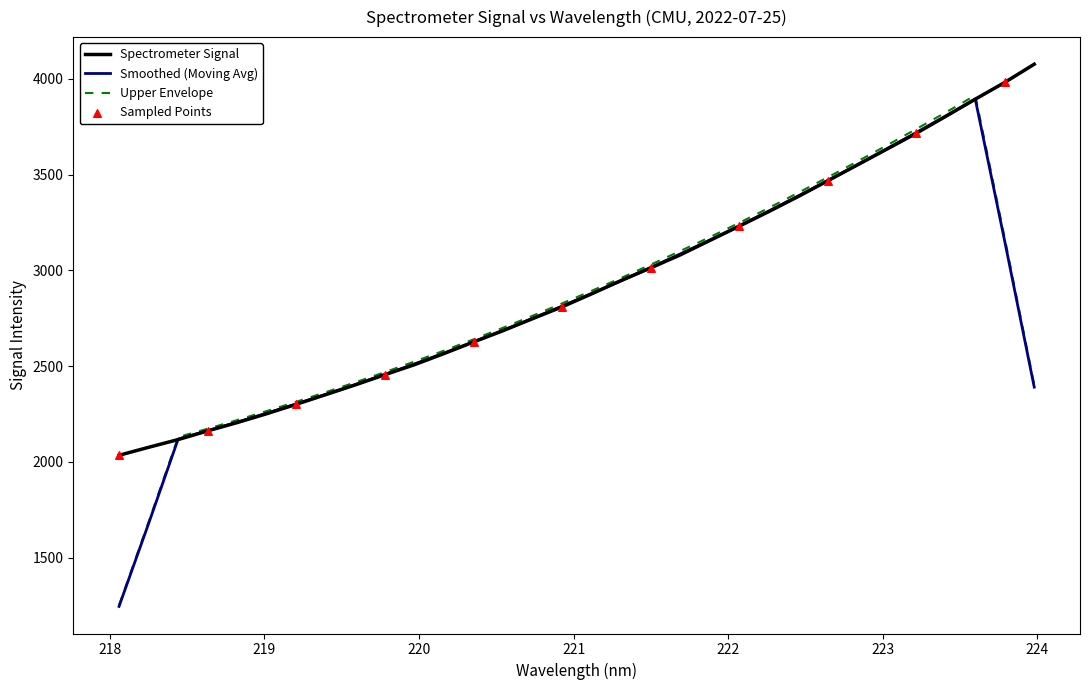

Which series has the widest spread of values?

Upper Envelope